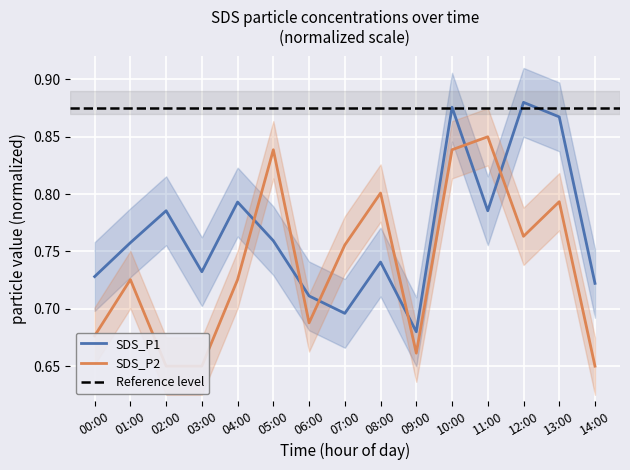

How many intersections are there between SDS_P1 and SDS_P2?

6